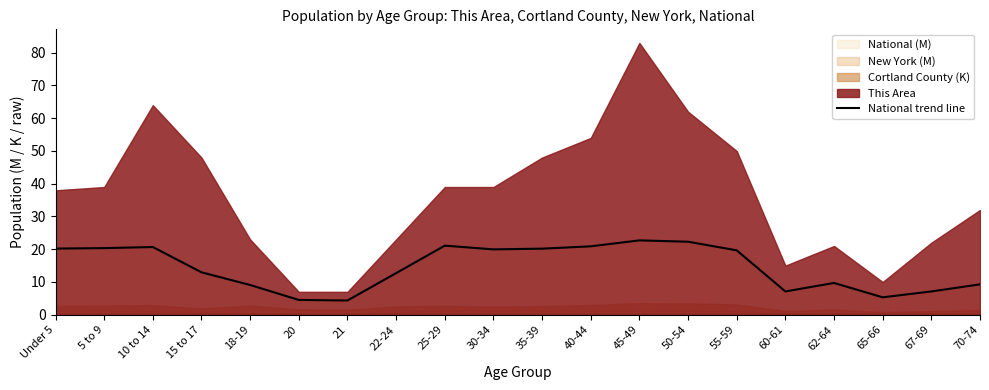

What is the change in value from 15 to 17 to 62-64?

-3.3